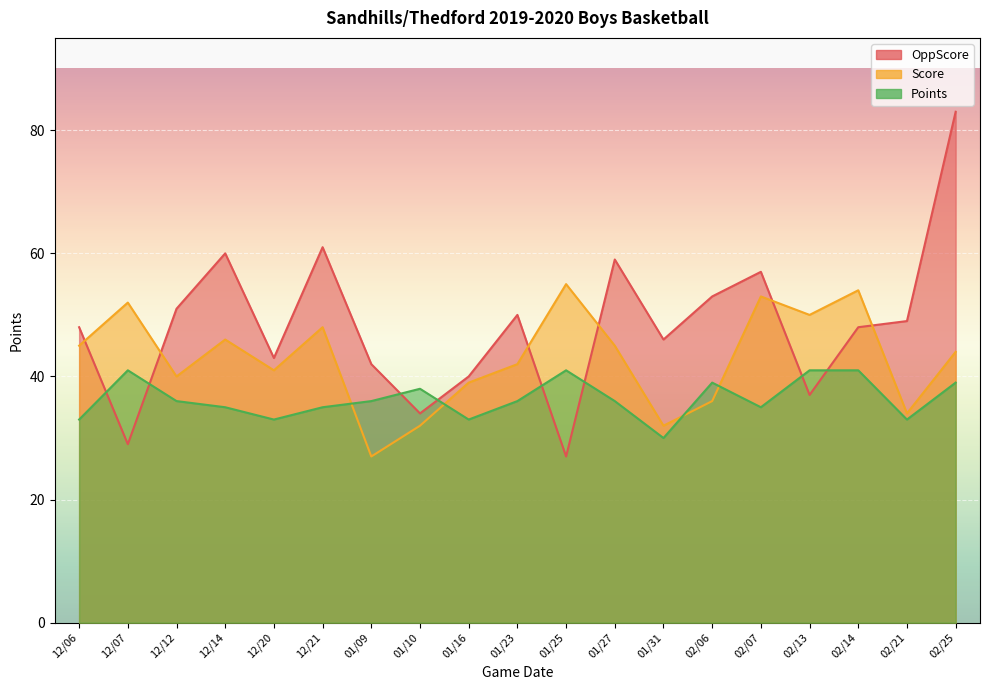

At 01/25, list the series in order from smallest to largest.

OppScore, Points, Score